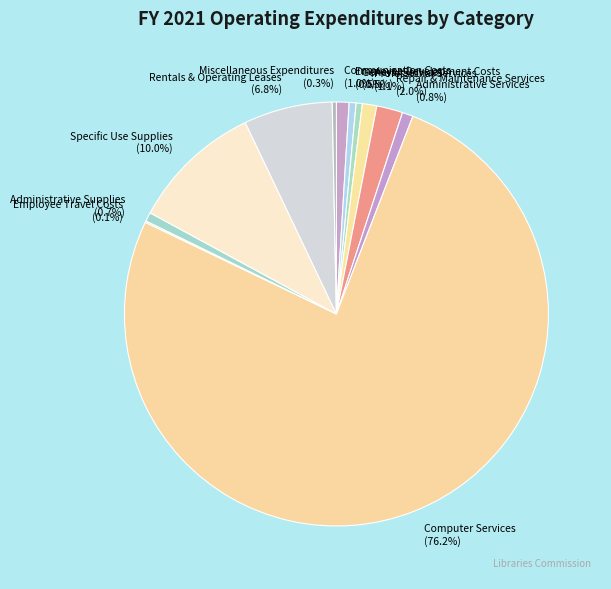

What is the majority slice?

Computer Services